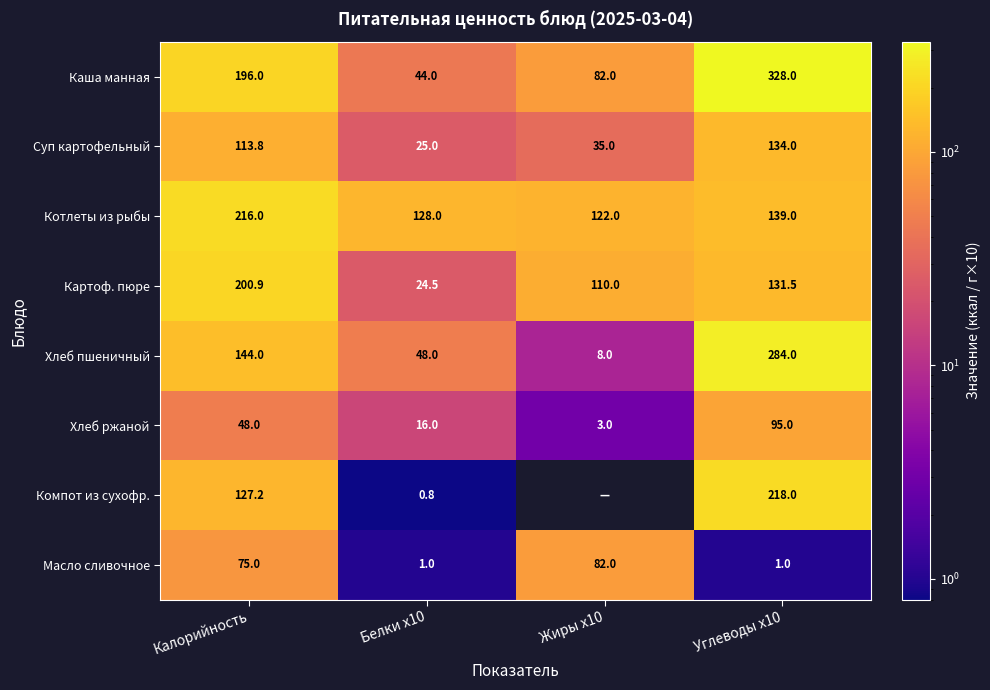

How many data points in Хлеб ржаной are less than 48?

2